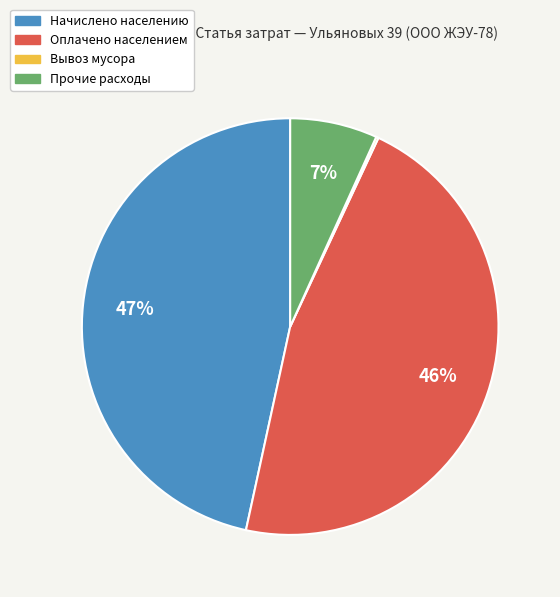

Is there a majority slice in this chart?

No